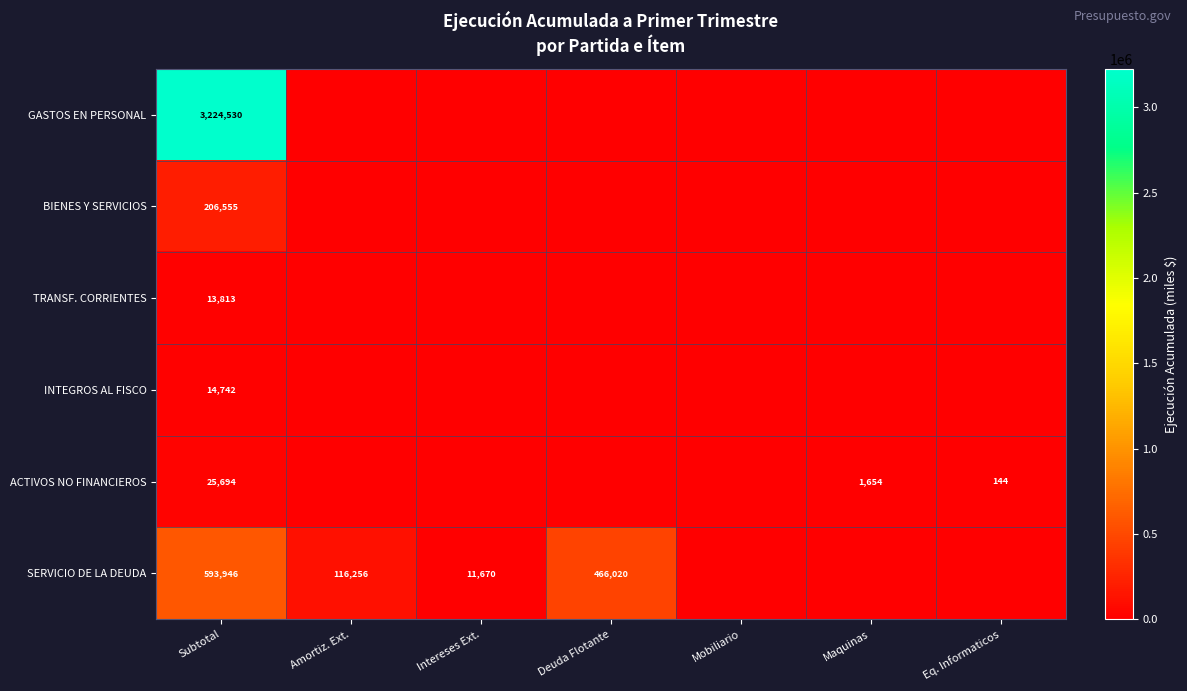

What is the difference between the highest and lowest values at Amortiz. Ext.?

116256